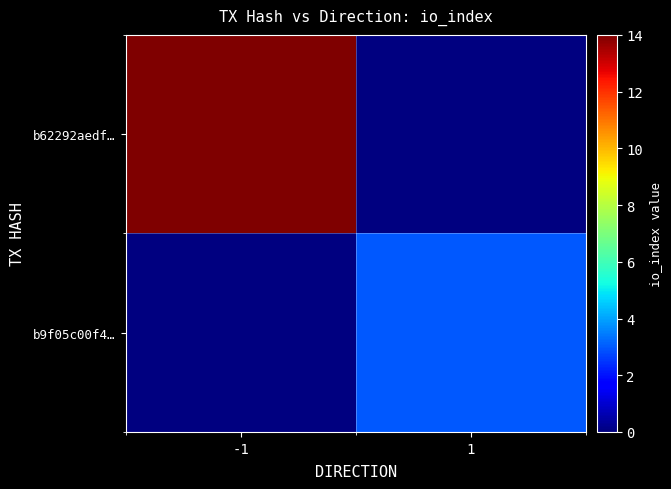

At which label does b62292aedf… reach its peak?

-1